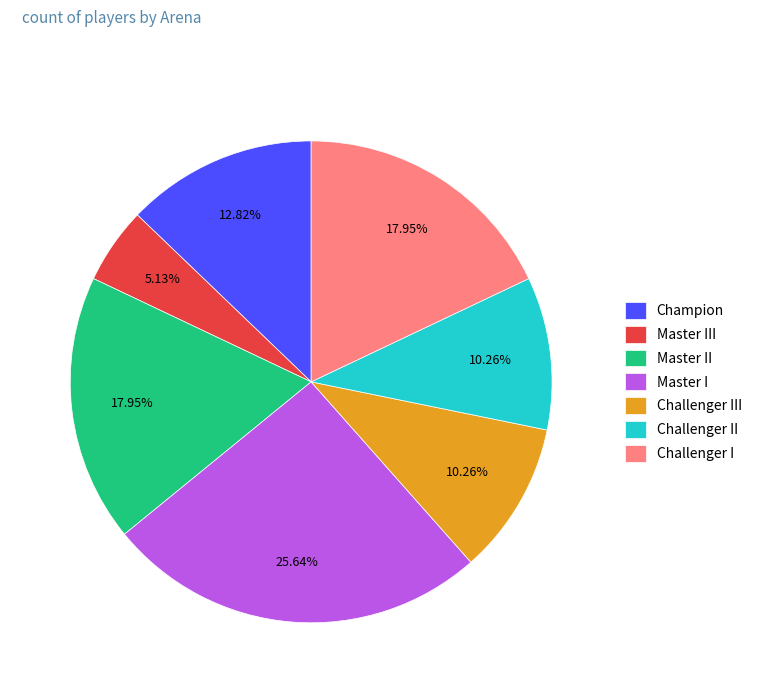

Which slice is the smallest?

Master III